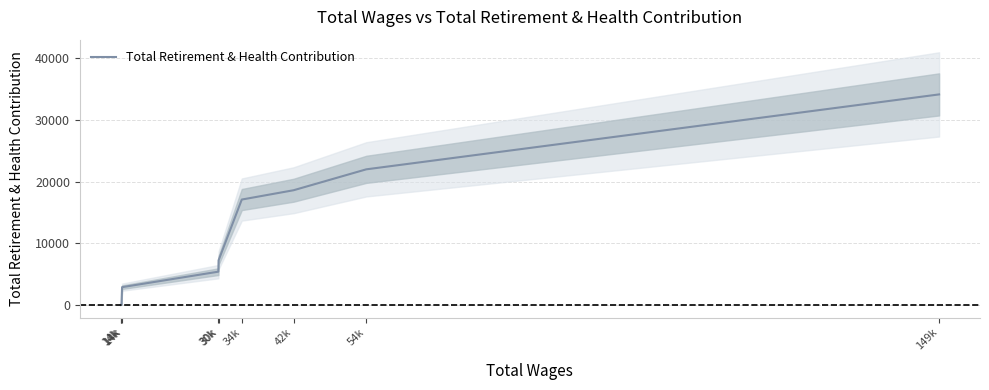

What is the value of the 4th point from the left?

5397